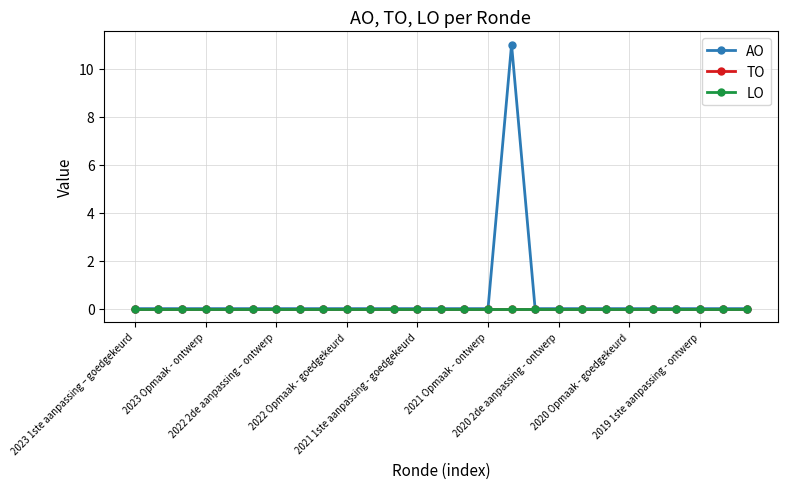

Which category has the highest value in the TO series?

2023 1ste aanpassing – goedgekeurd